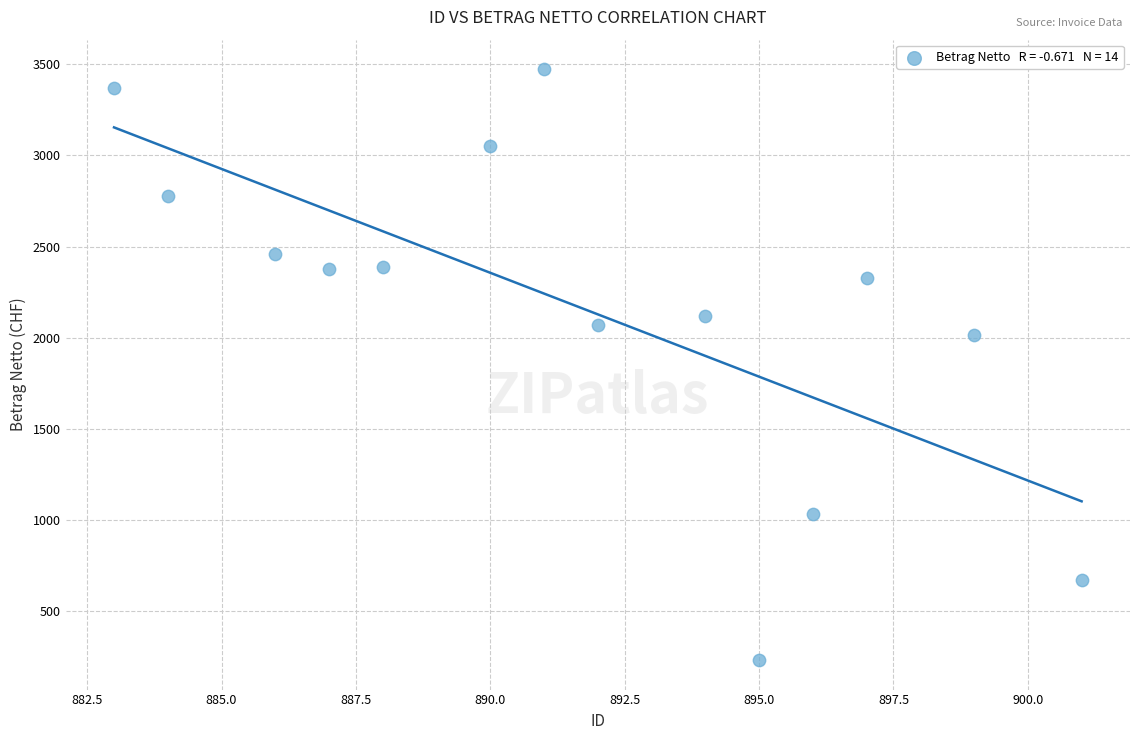

What Y value in the scatter plot is closest to 1853?

2016.0